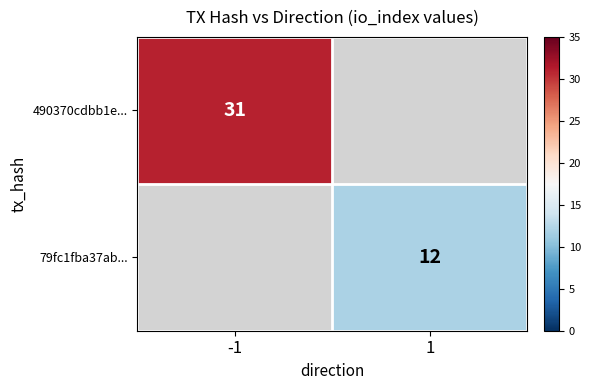

Which label corresponds to the largest value in the chart?

-1